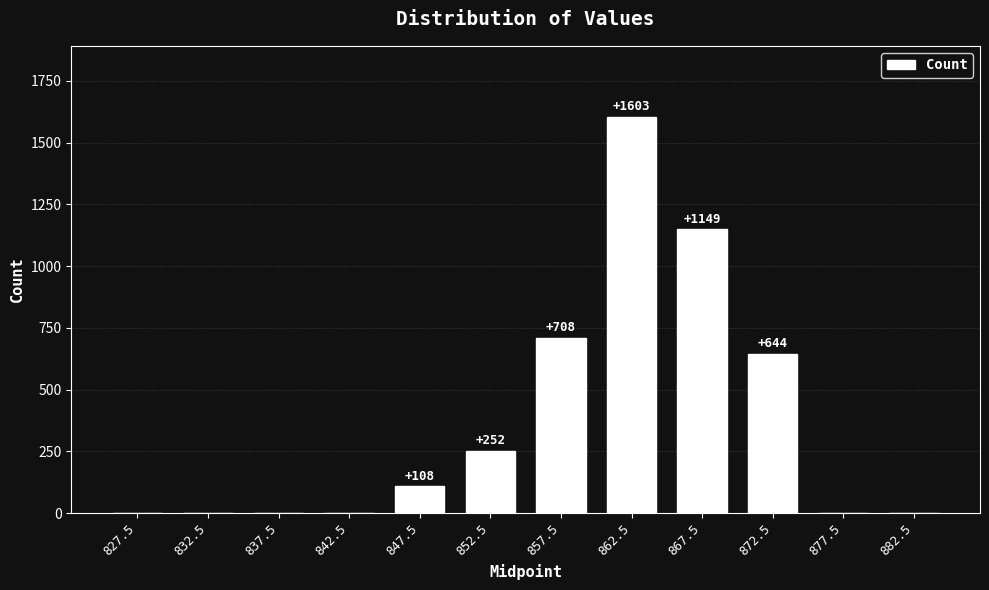

Between 867.5 and 872.5, which is larger?

867.5